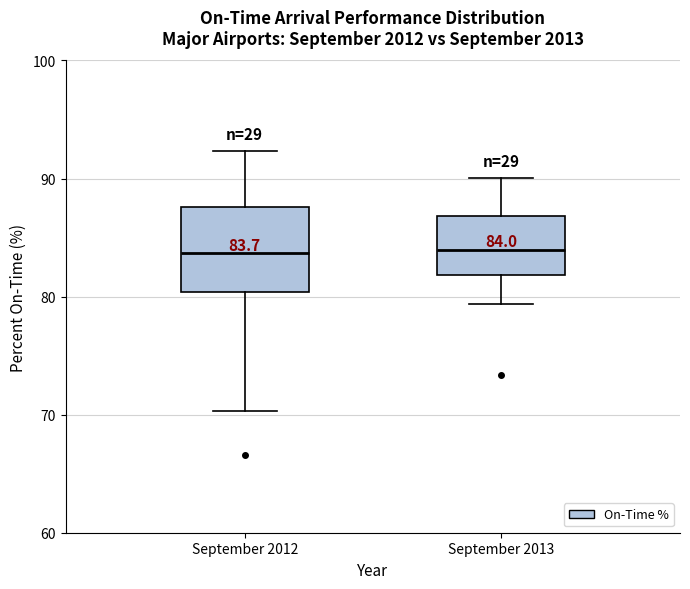

Comparing the boxes themselves (not the whiskers), which one is the tallest?

September 2012